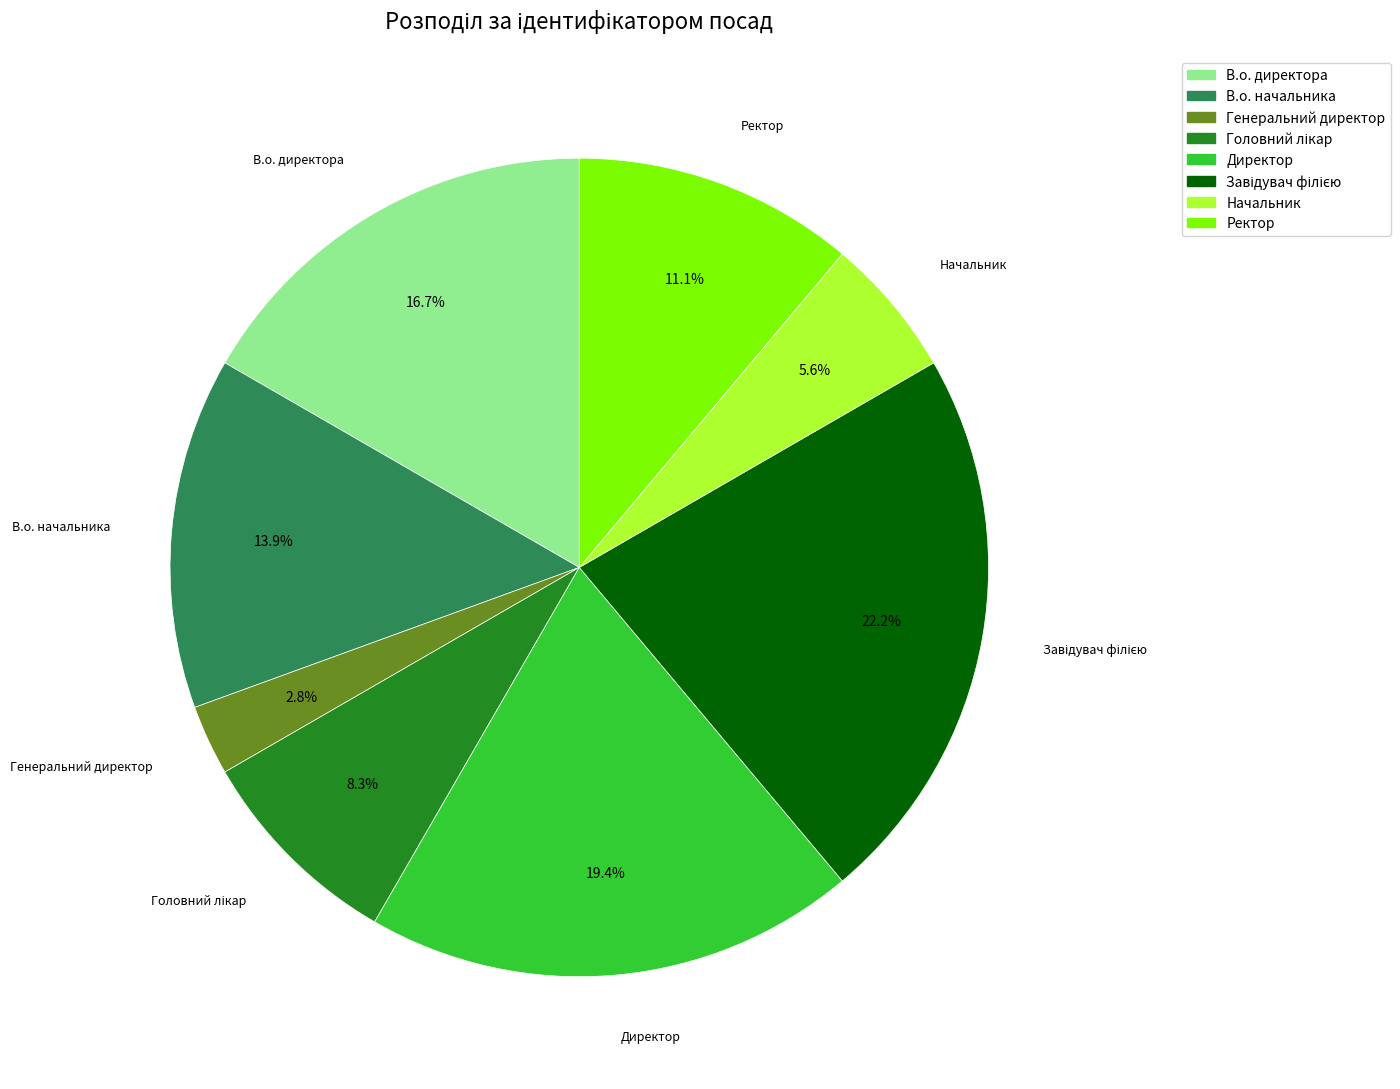

Count the number of slices in the pie.

8